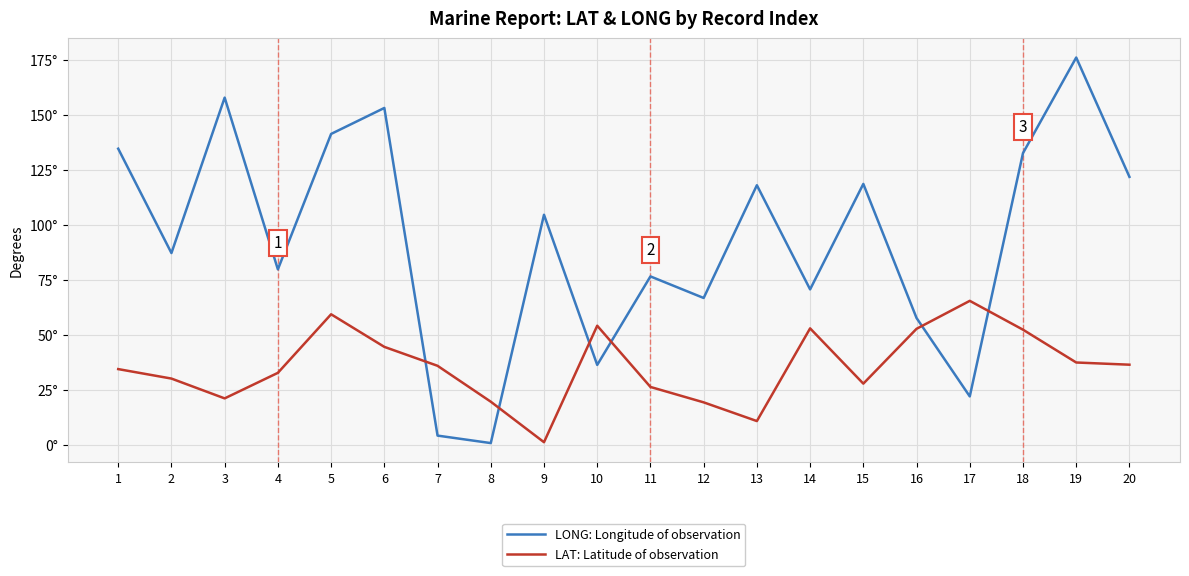

What is the value of the LAT: Latitude of observation point at the 14th from the left?

53.1